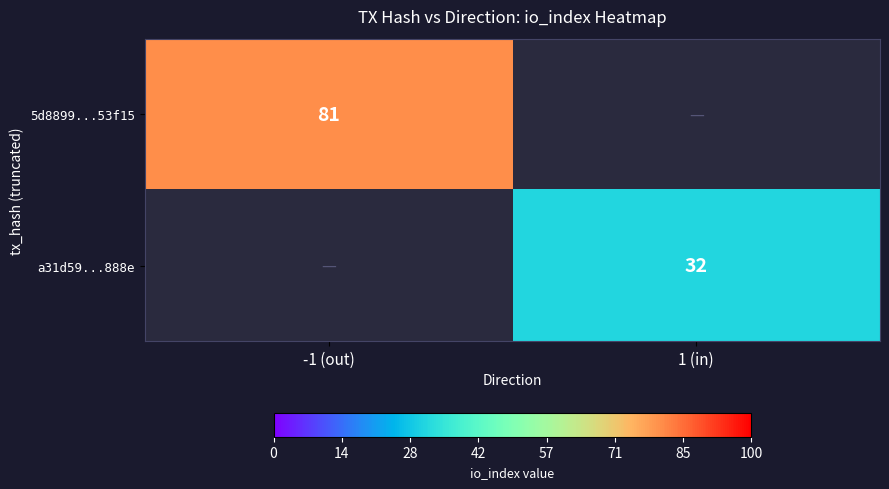

The 5d8899...53f15 series shows 113 at -1 (out). True or false?

False